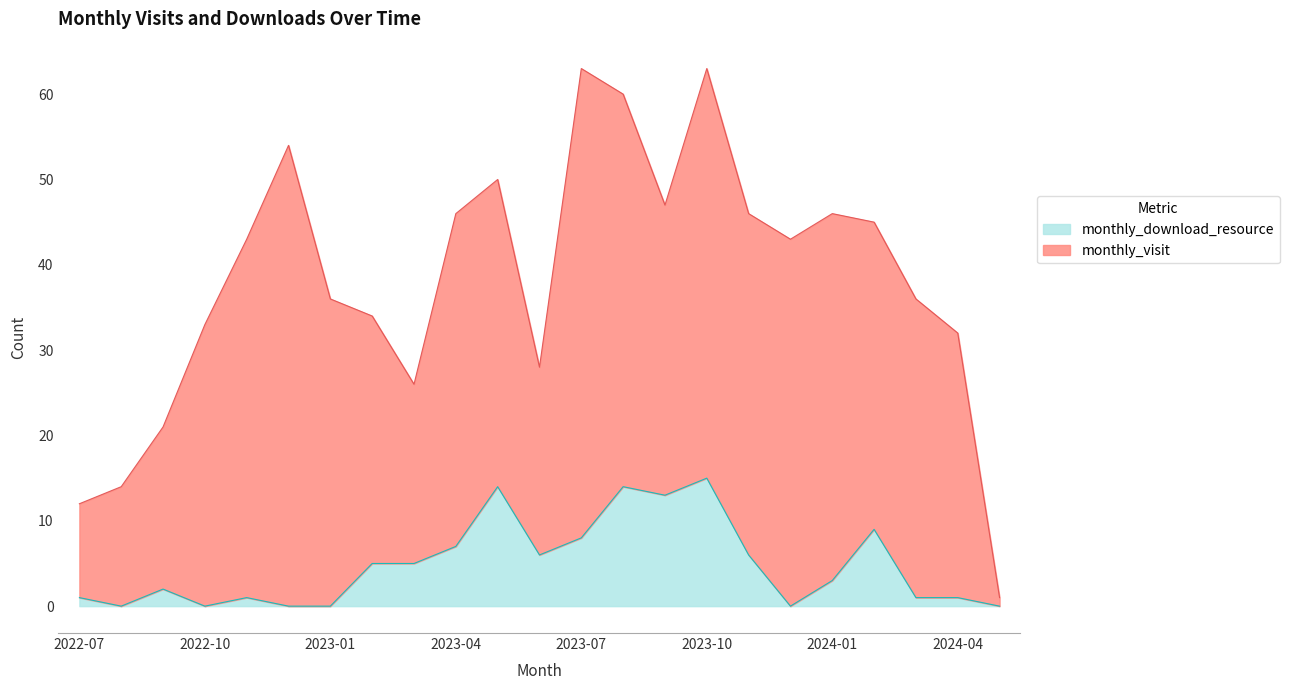

How many data points are less than 3?

11